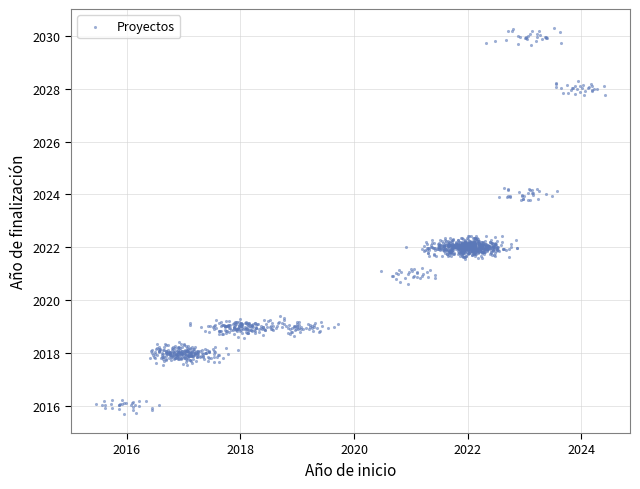

What is the range of X values (max minus min)?

8.9